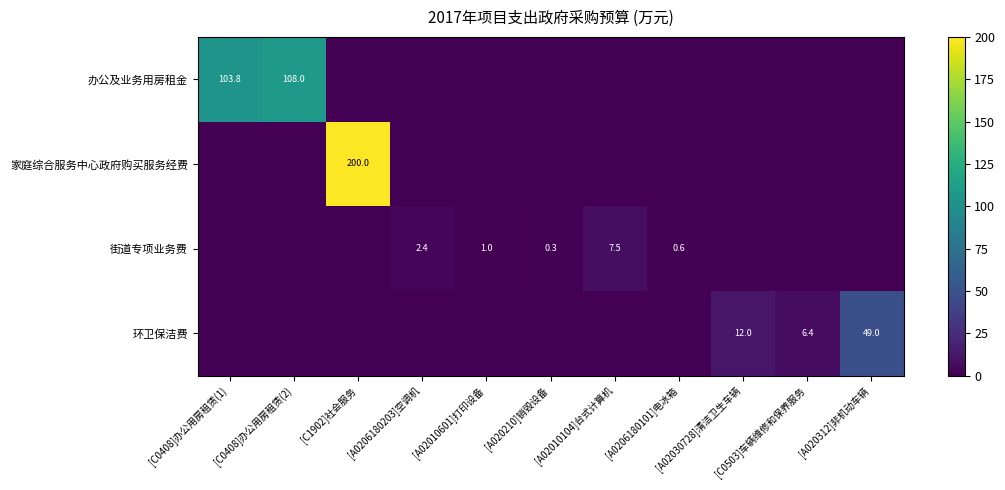

Which category has the highest value across all series?

[C1902]社会服务